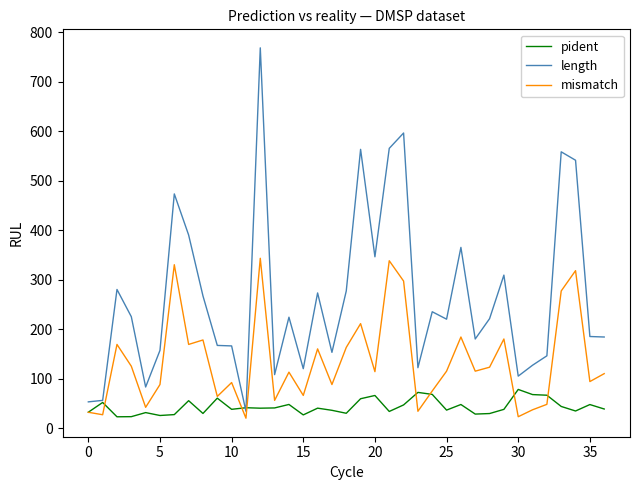

In mismatch, how many points are lower than both neighbors (excluding endpoints)?

13